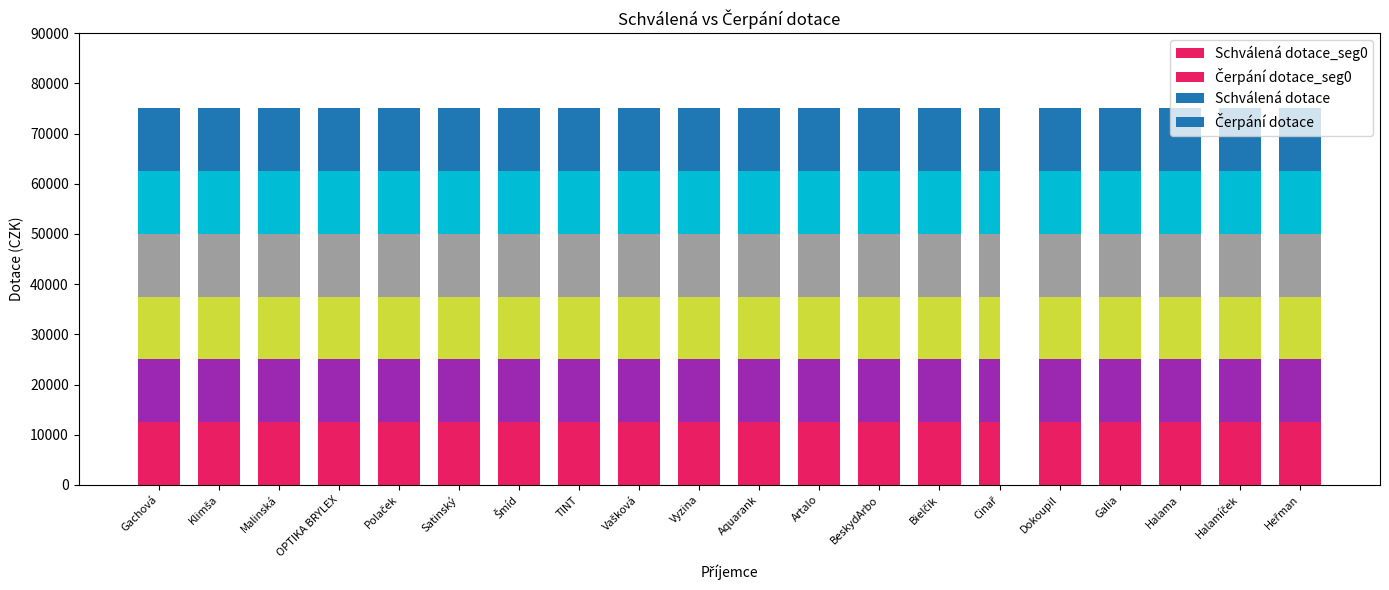

At which label does Čerpání dotace_seg0 reach its peak?

Gachová